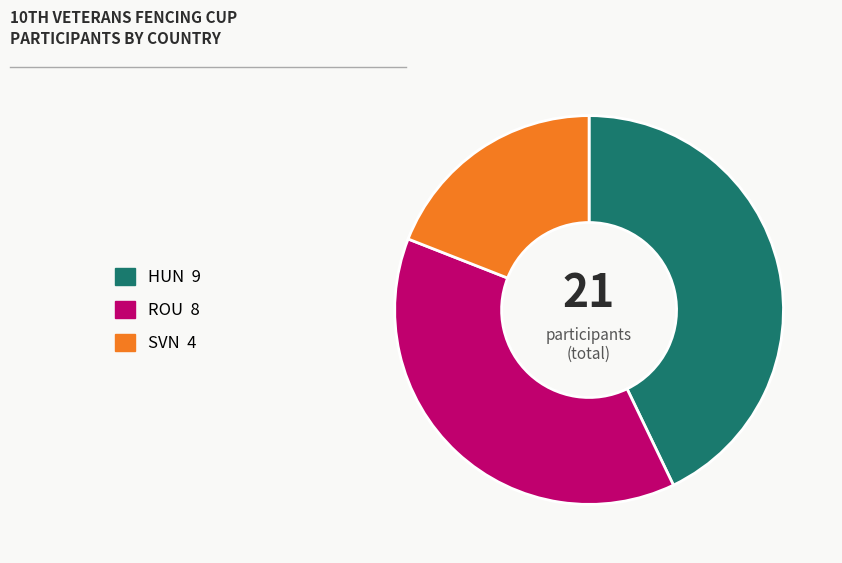

What is the largest slice in the pie chart?

HUN